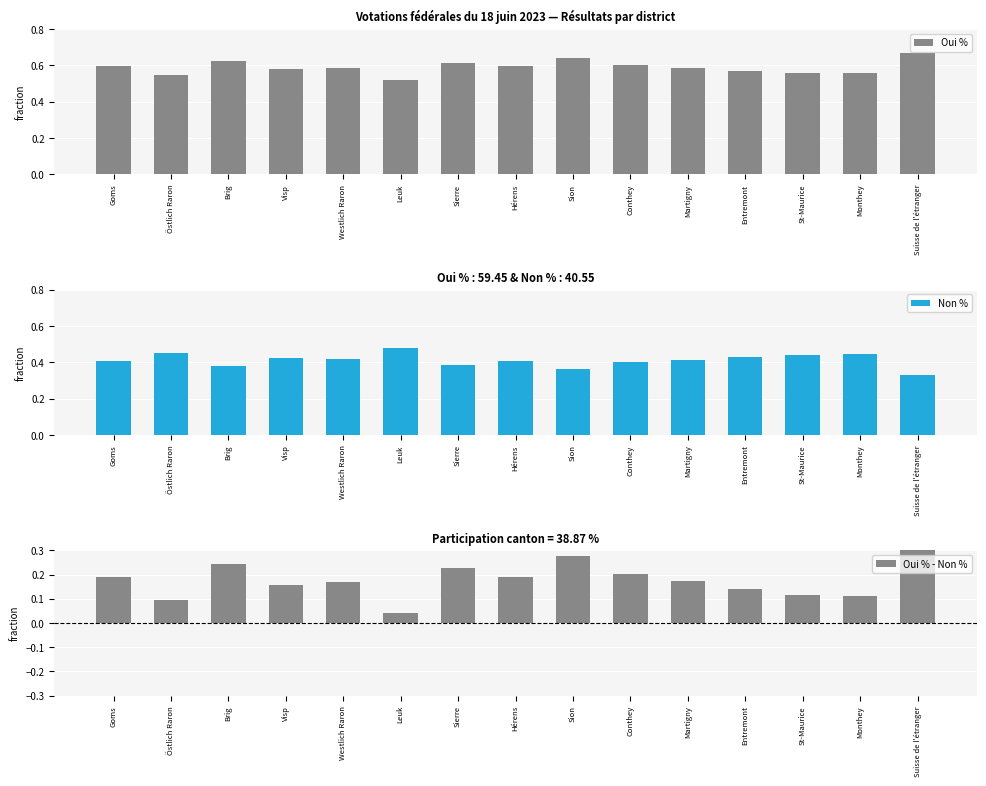

Count the Oui % values in the range 0 to 1.

15